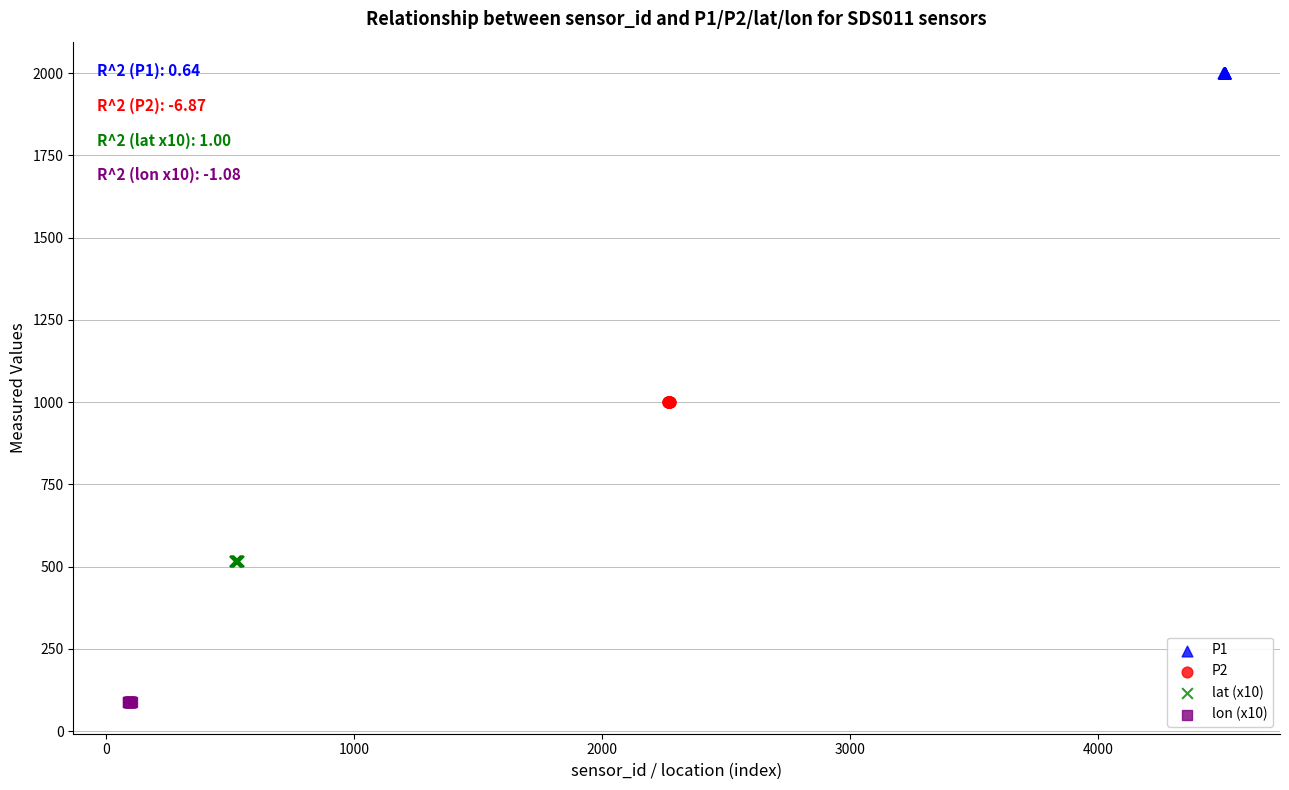

Which series reaches the minimum Y coordinate?

lon (x10)